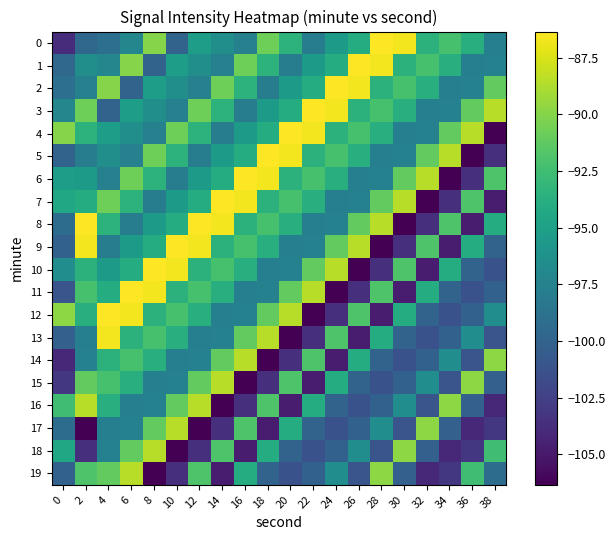

At which category is the sum across all series the highest?

6